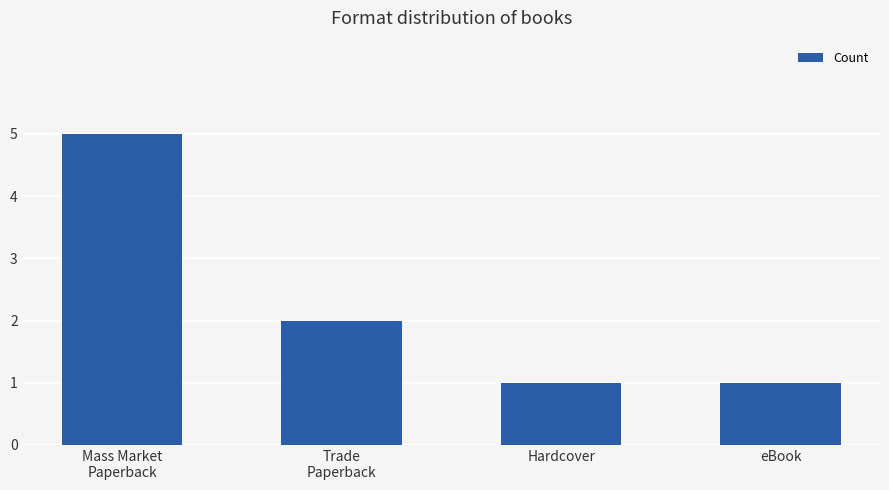

True or false: the data shows 0 at eBook.

False